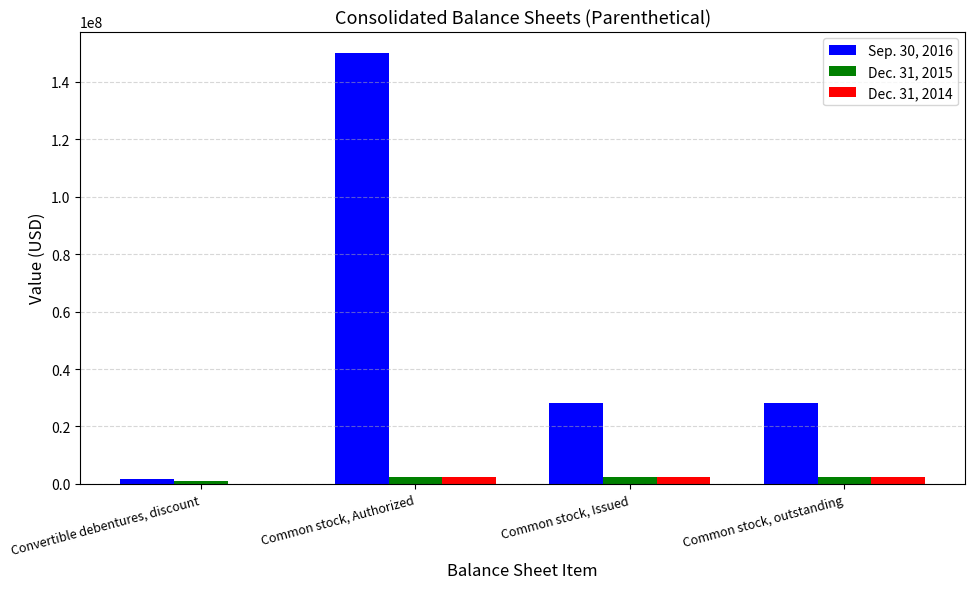

Which series changed the most between Convertible debentures, discount and Common stock, outstanding?

Sep. 30, 2016